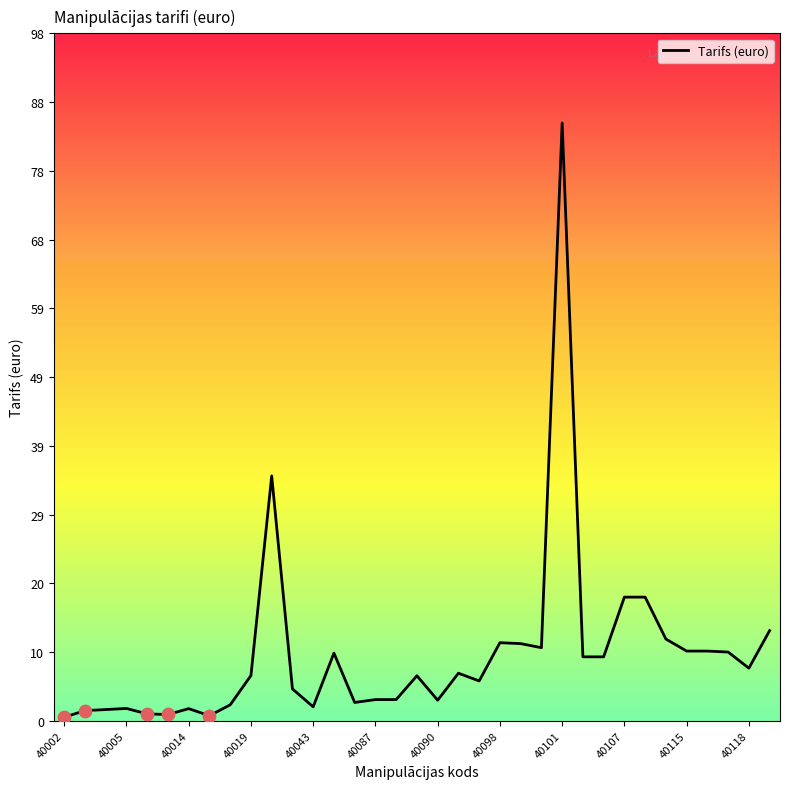

What is the difference between the maximum and minimum values?

84.5